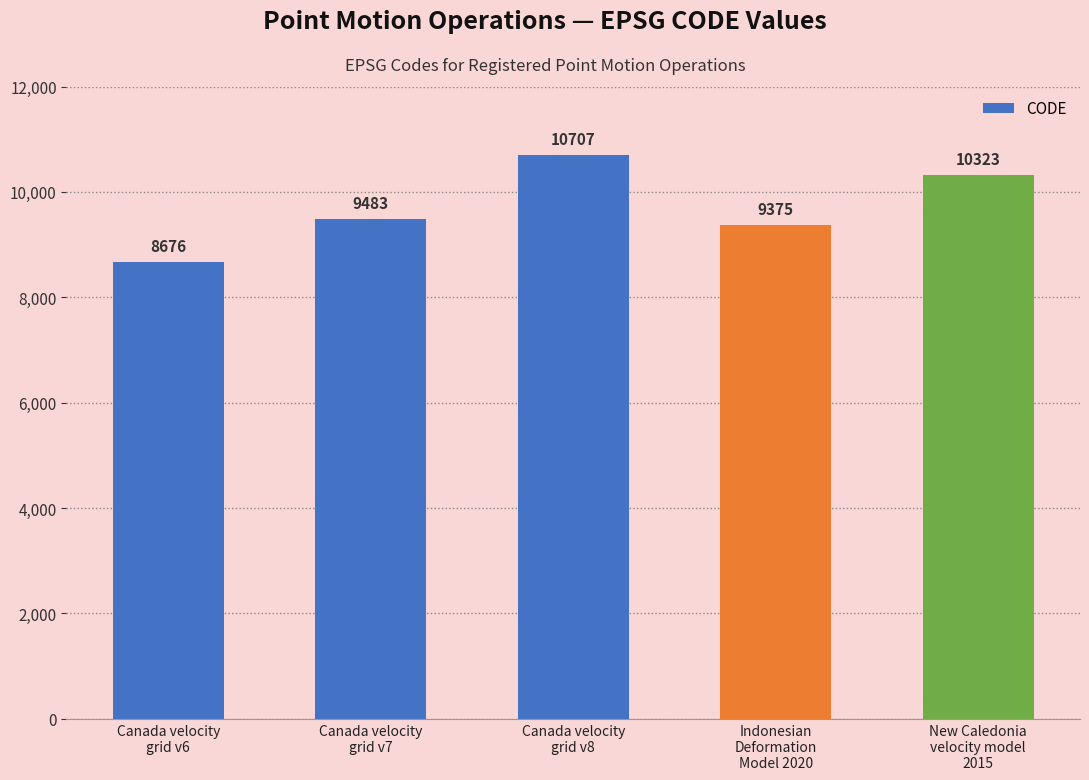

The value at Canada velocity
grid v7 is 9483. True or false?

True